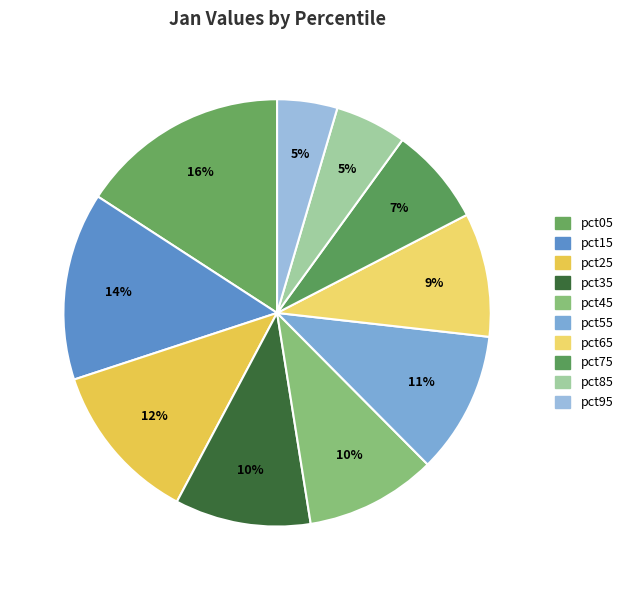

Which slice is the largest?

pct05